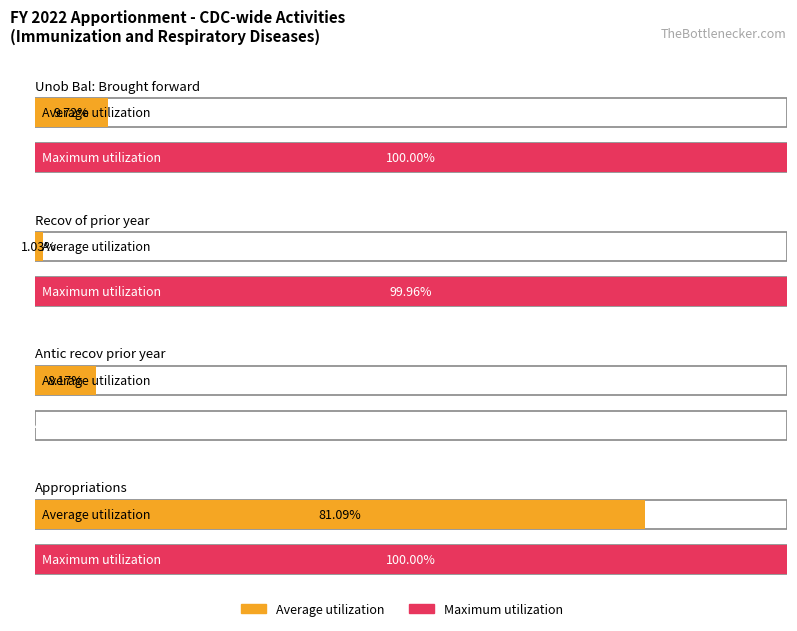

Which series has the widest spread of values?

Maximum utilization